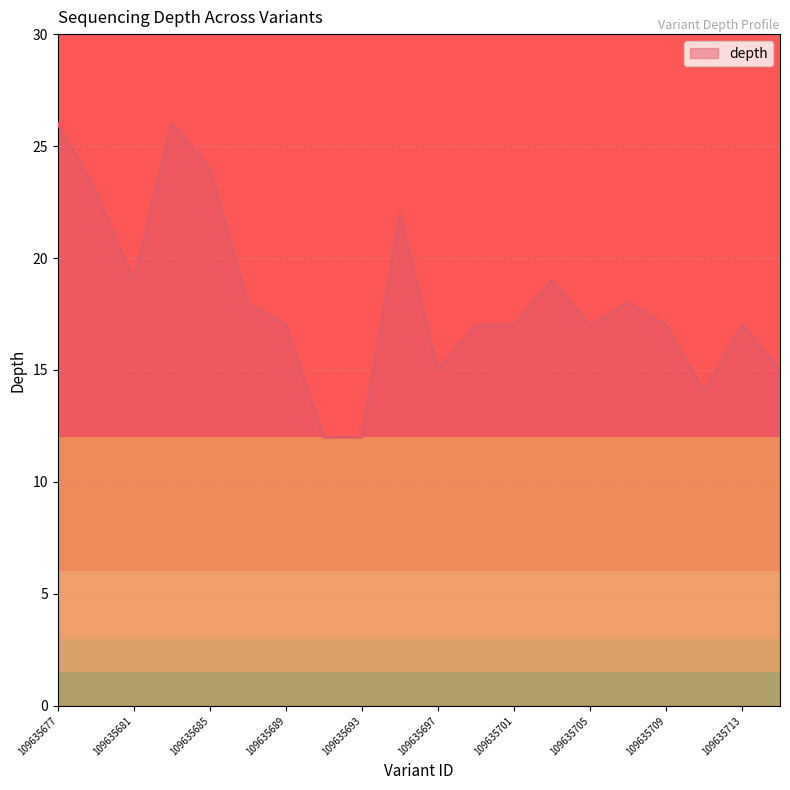

What is the greatest value displayed?

26